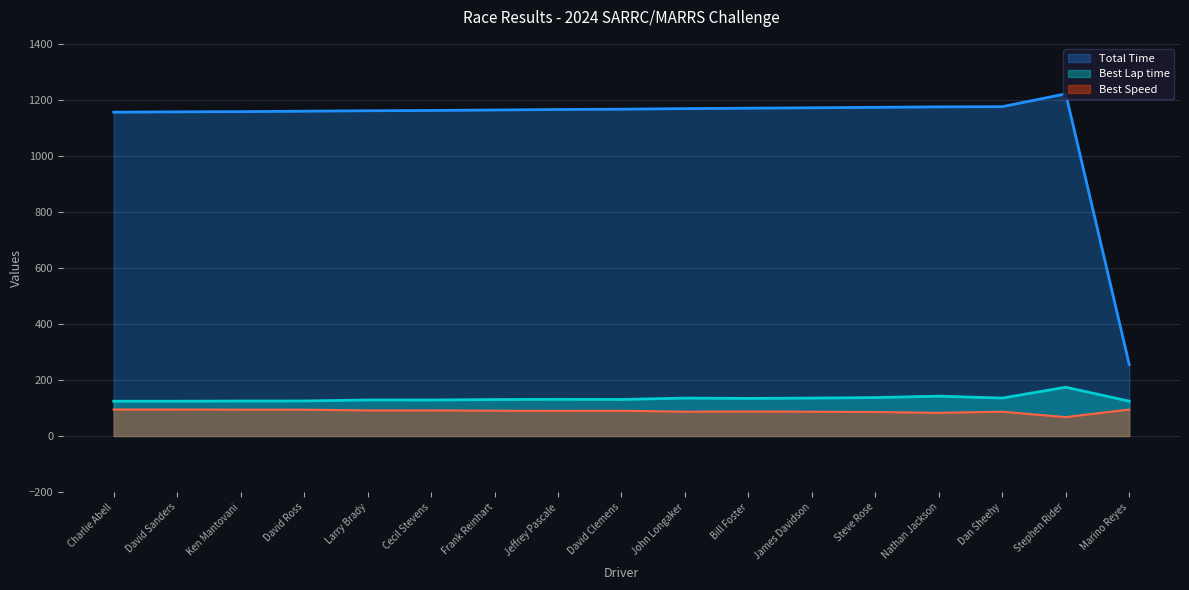

Between Charlie Abell and David Ross, which series saw the biggest shift?

Total Time